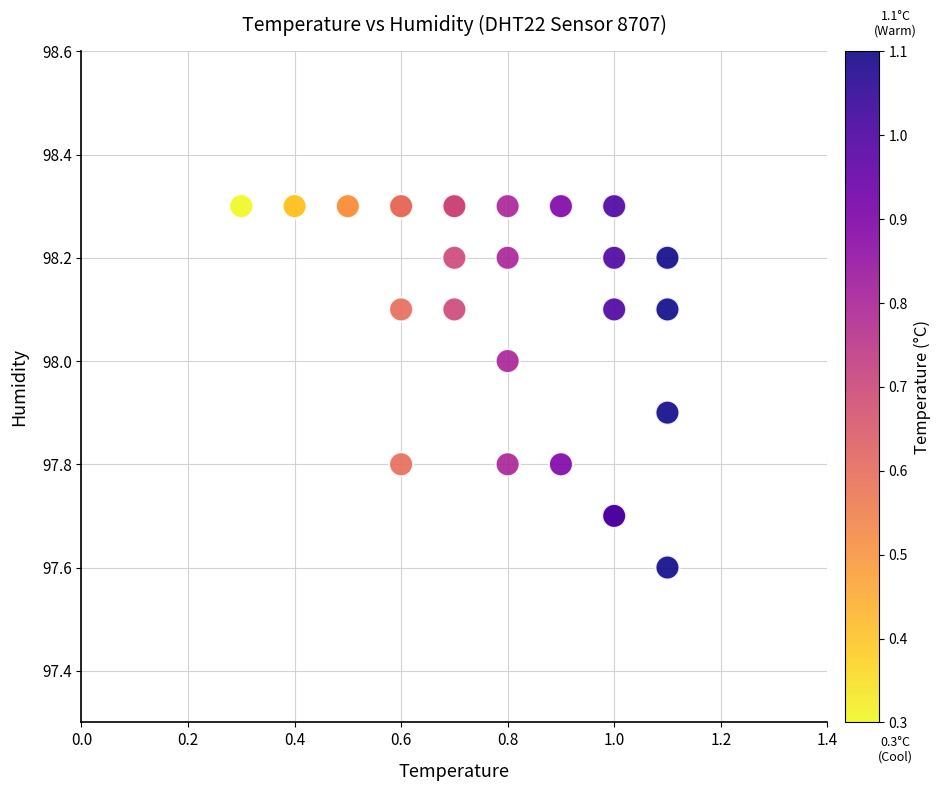

What Y value in the scatter plot is closest to 97?

97.6